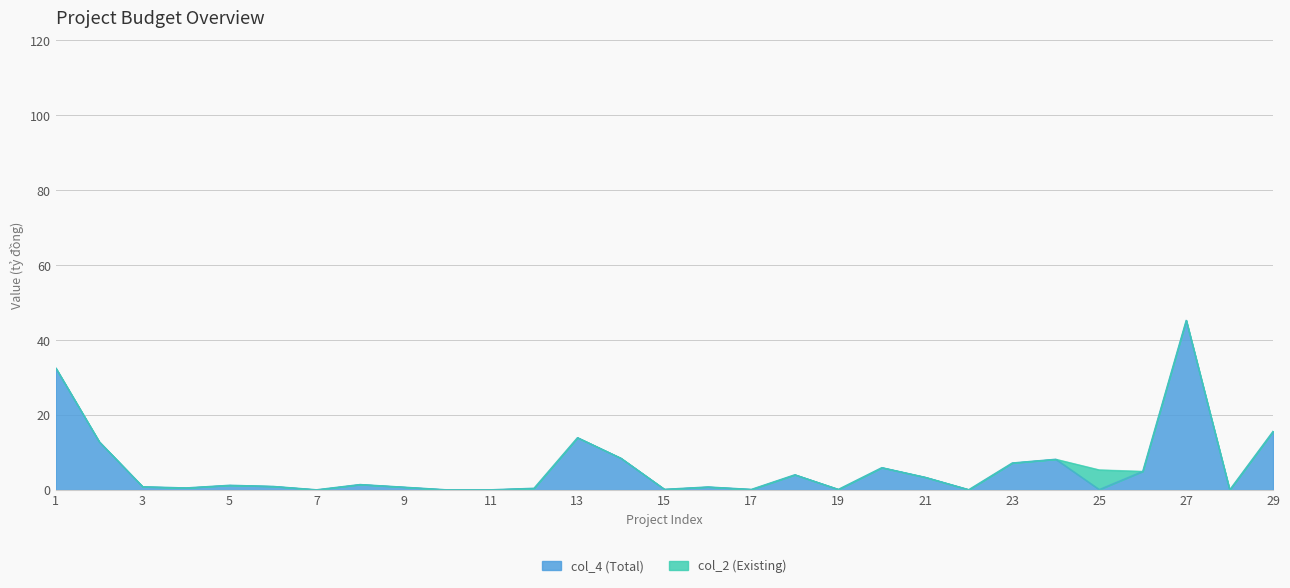

Rank the categories by value from lowest to highest.

28, 10, 7, 11, 22, 25, 17, 19, 15, 12, 4, 9, 16, 3, 6, 5, 8, 21, 18, 26, 20, 23, 24, 14, 2, 13, 29, 1, 27